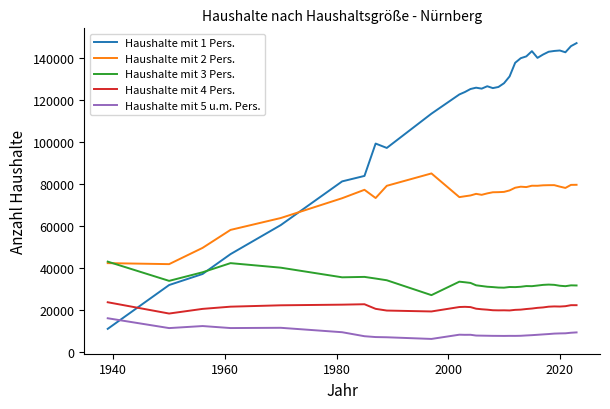

Which series has the largest total across all categories?

Haushalte mit 1 Pers.